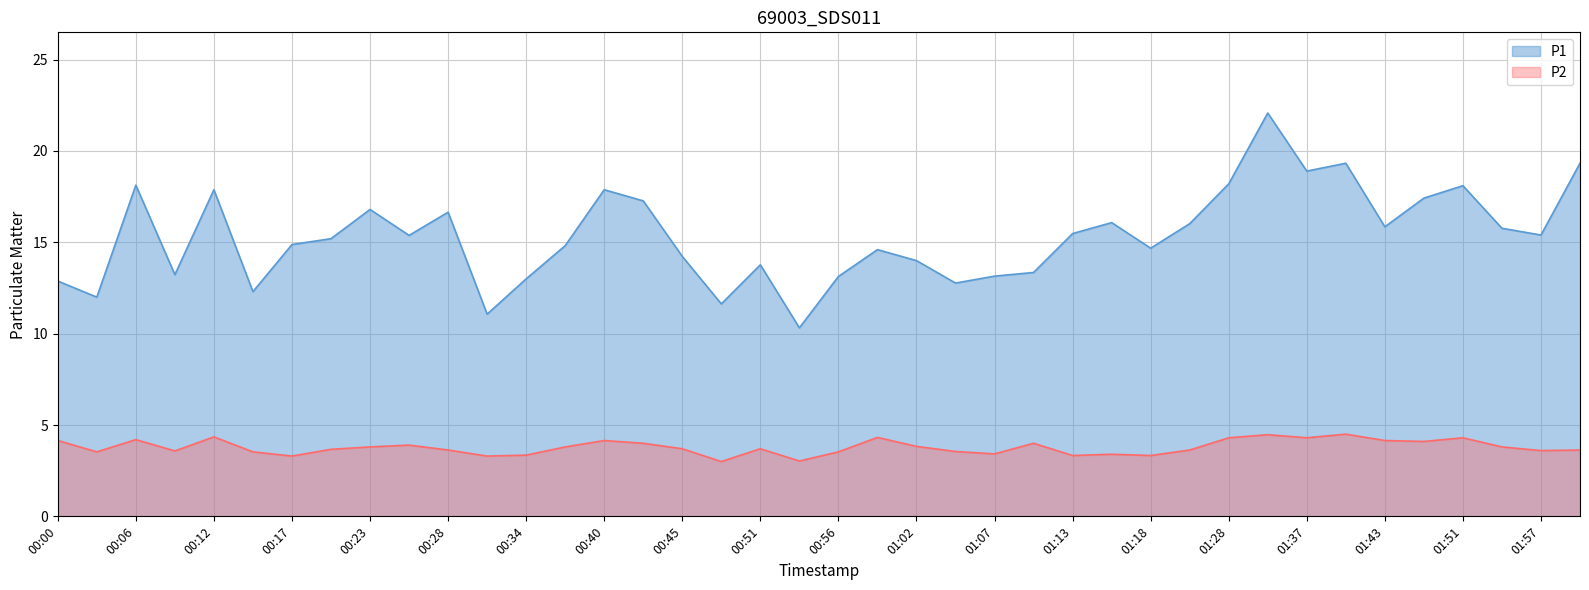

What is the spread (max minus min) of values at 00:26?

11.5